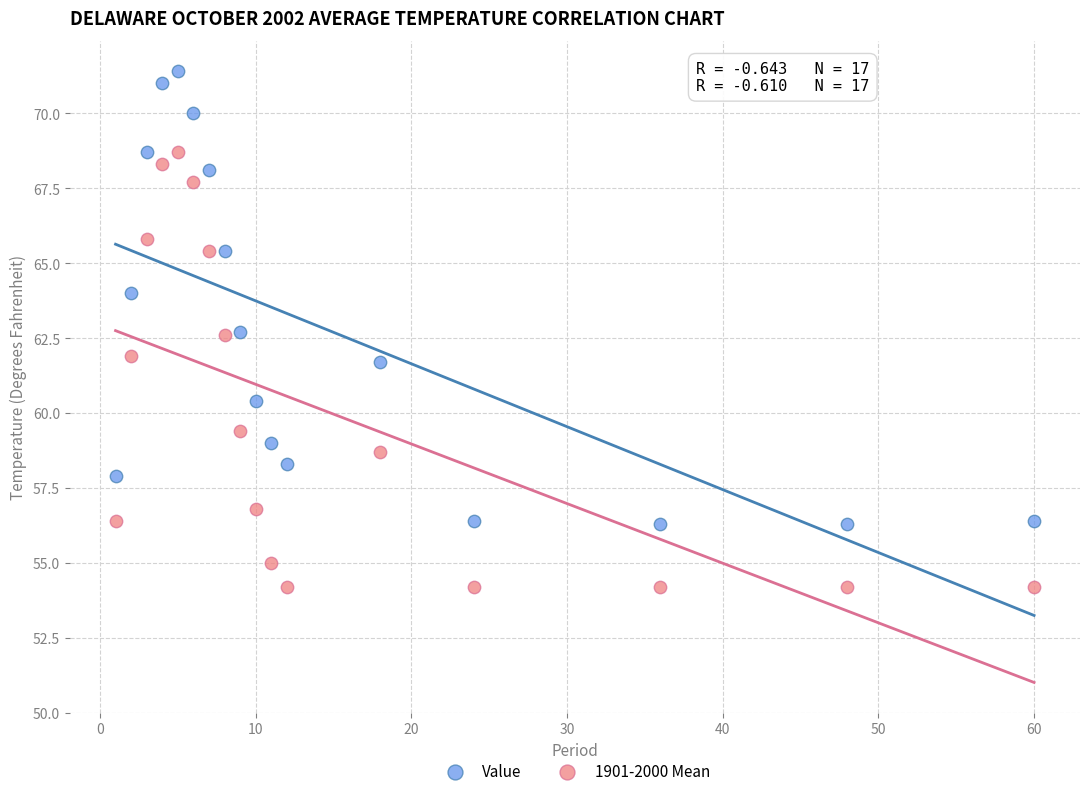

What is the X range (max minus min) for the scatter plot?

59.0